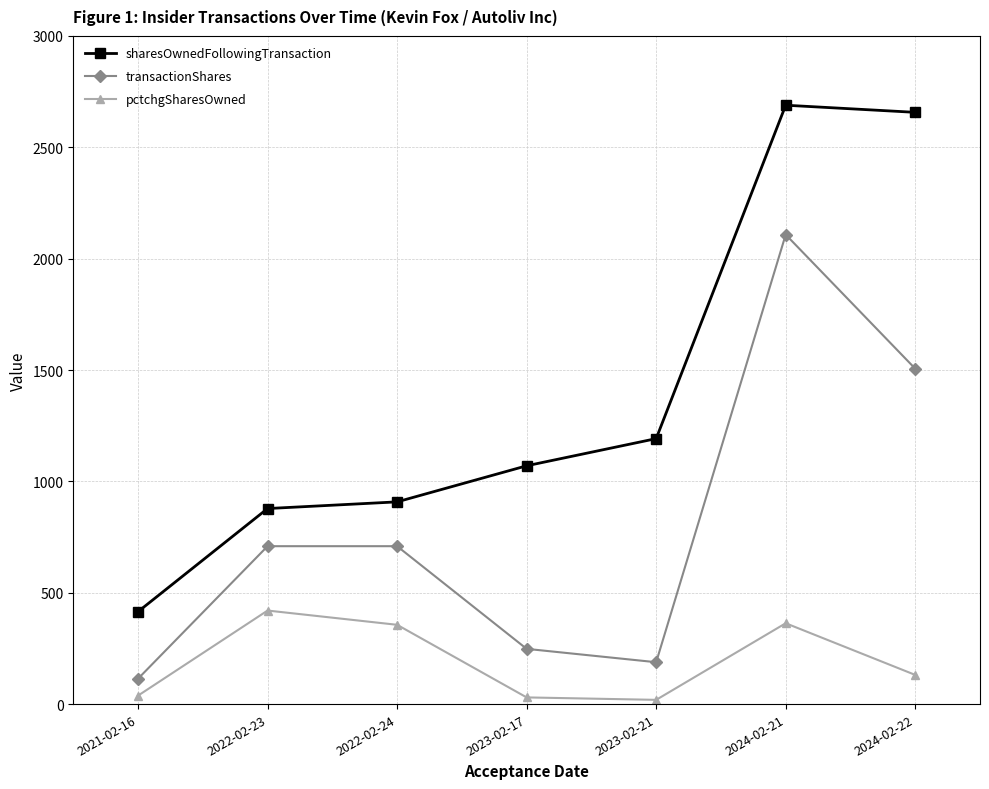

Is this an area chart (filled region under the line)?

No